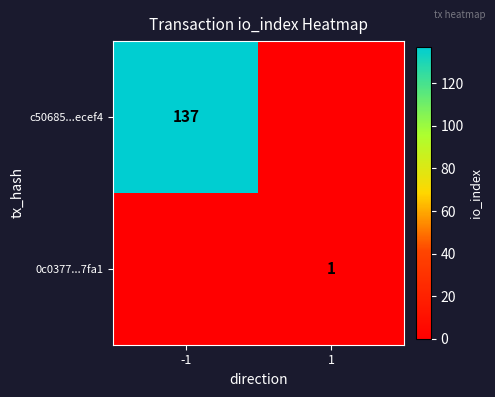

Is it true that c50685...ecef4 equals 137 at -1?

True